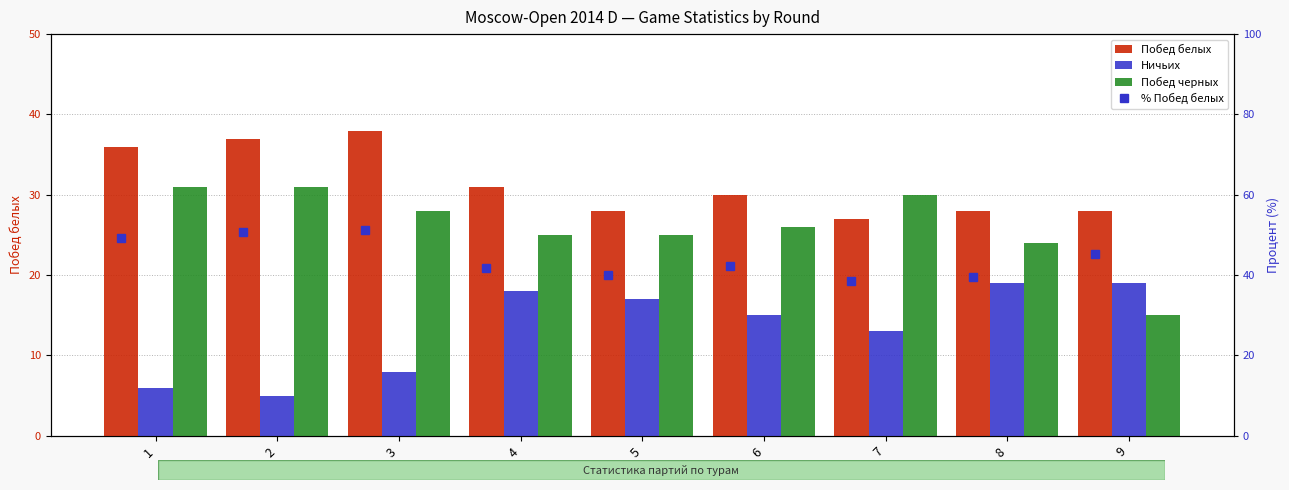

Where is % Побед белых nearest to the value 44?

9